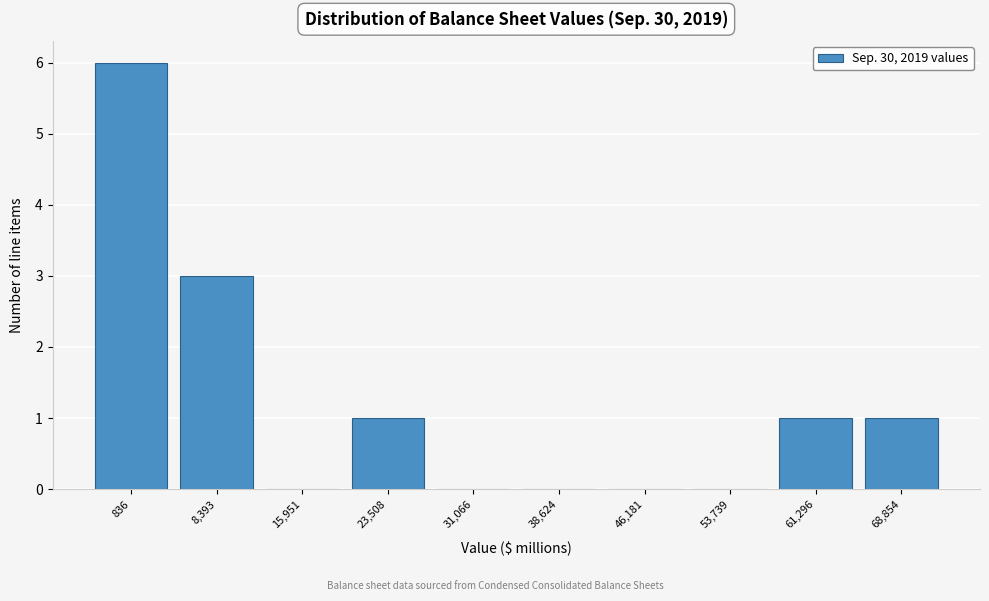

Reading left to right, what are all the values shown in this chart?

836=6	8,393=3	15,951=0	23,508=1	31,066=0	38,624=0	46,181=0	53,739=0	61,296=1	68,854=1